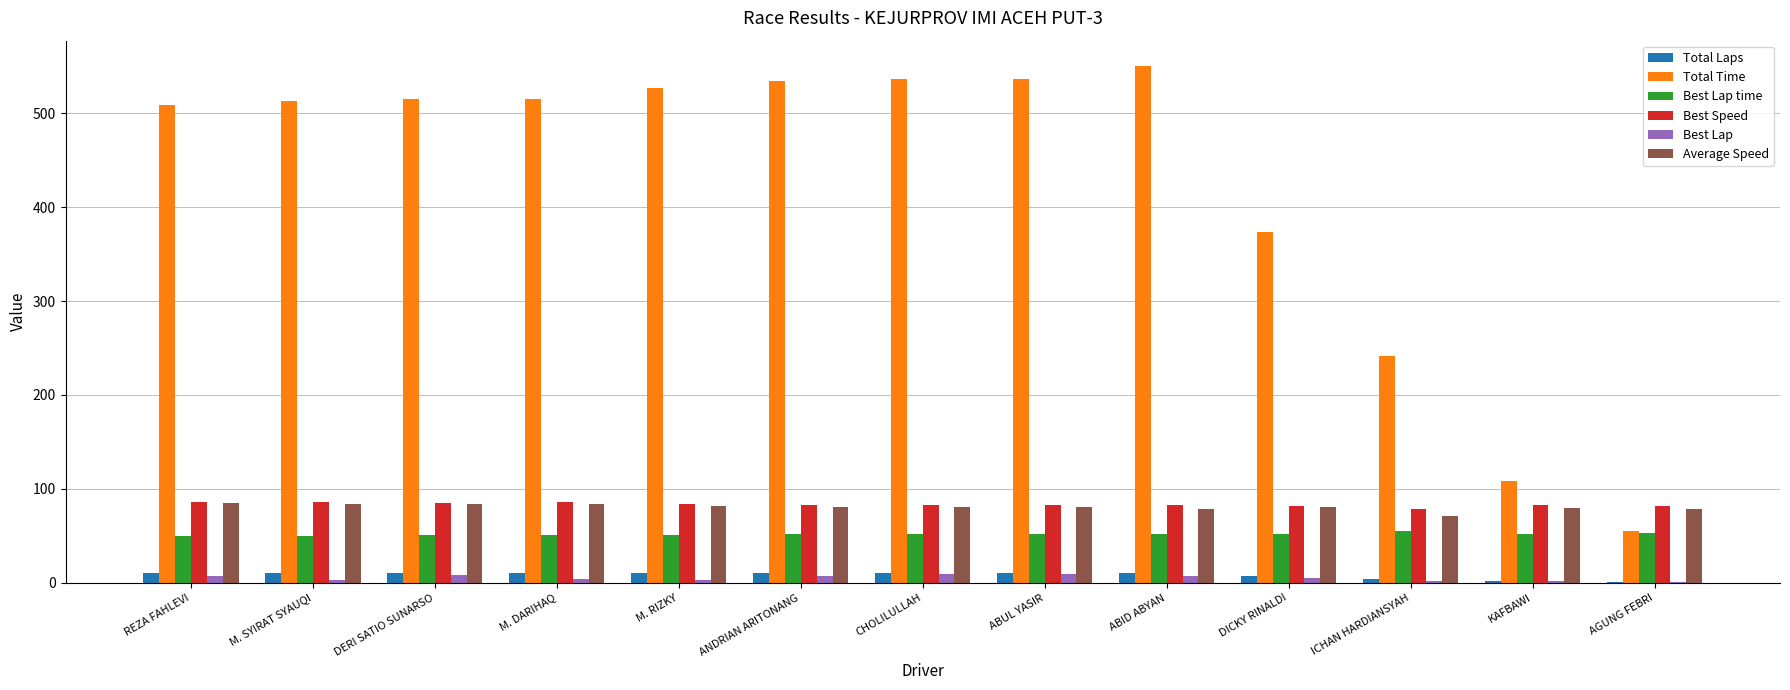

Which series changed the most between M. SYIRAT SYAUQI and ICHAN HARDIANSYAH?

Total Time